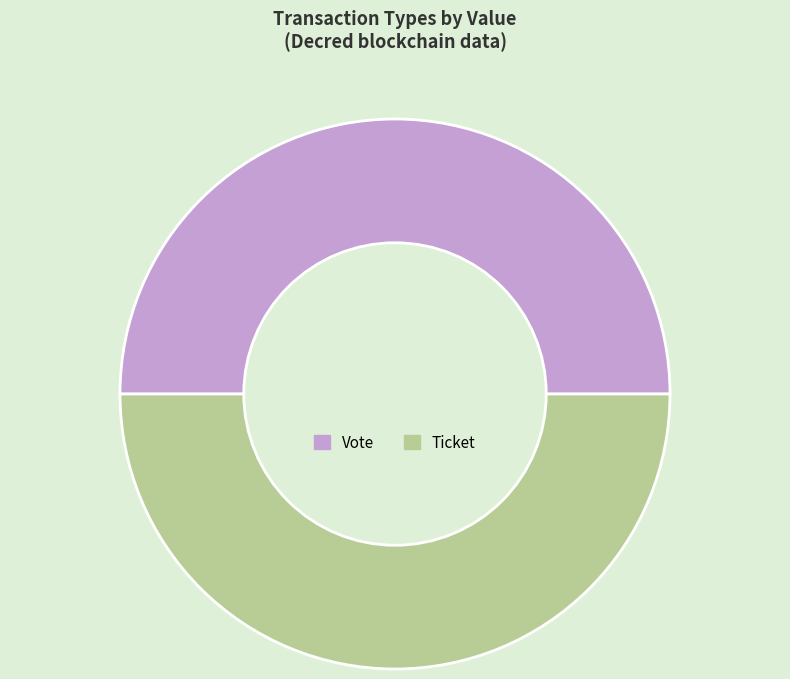

Is the sum of Vote and Ticket greater than half?

Yes